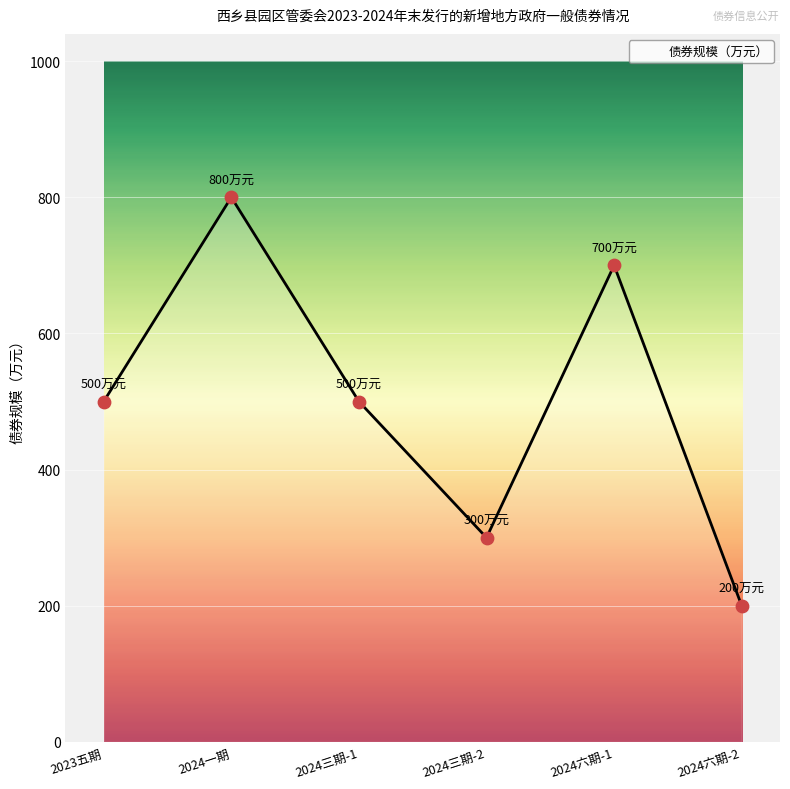

What is the ratio of the value at 2024一期 to the value at 2024三期-1?

1.6